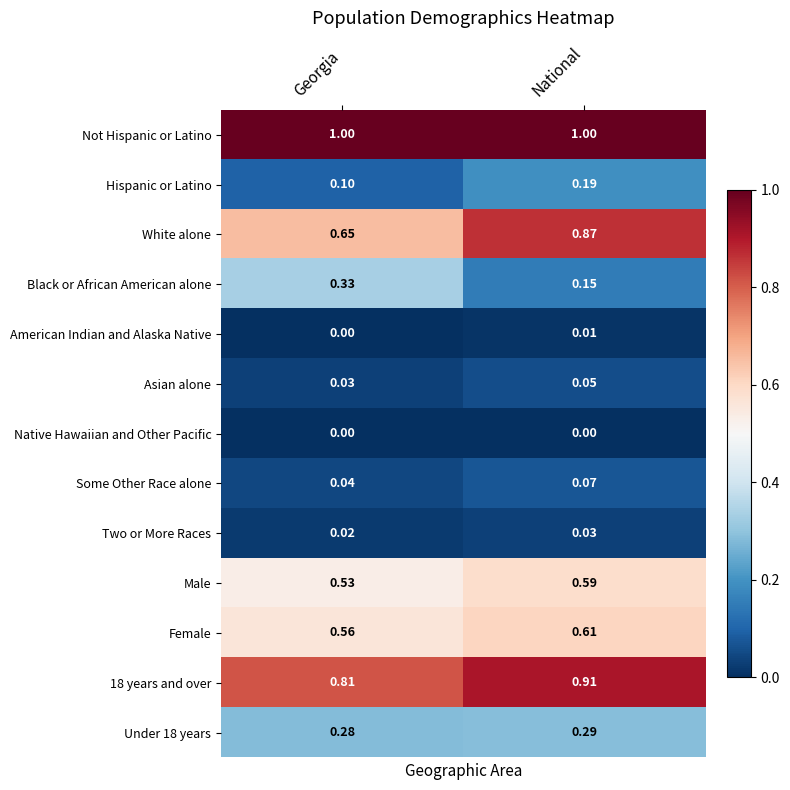

Where is Hispanic or Latino nearest to the value 0?

Georgia